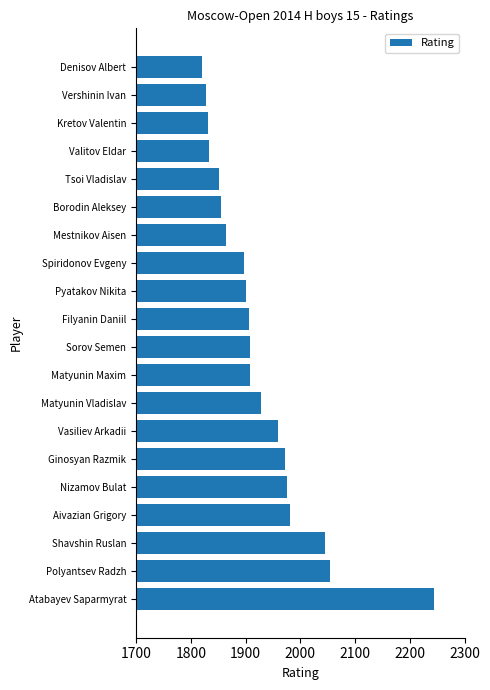

What is the average value?

1928